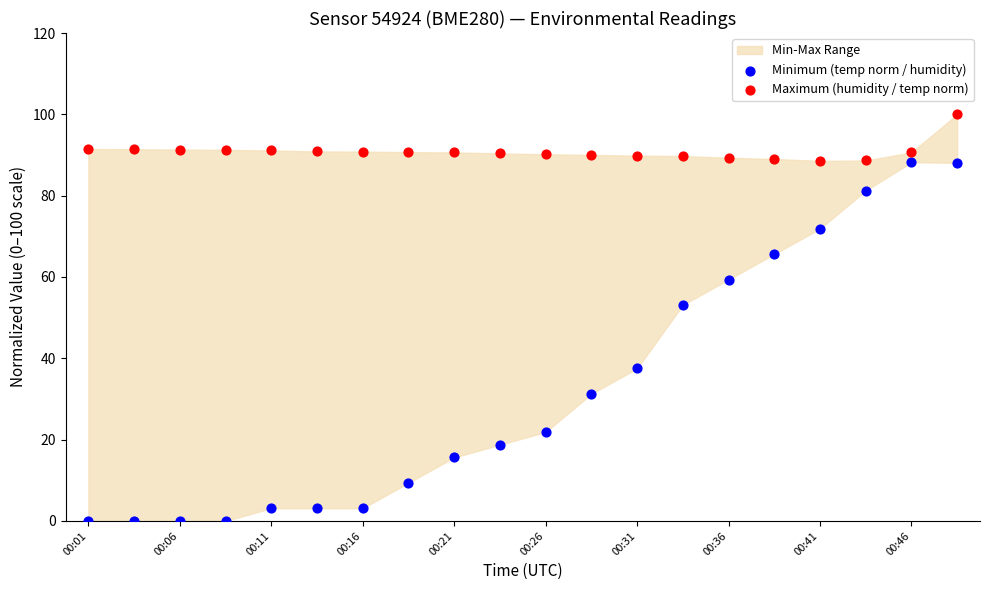

Which series reaches the maximum Y coordinate?

Maximum (humidity / temp norm)